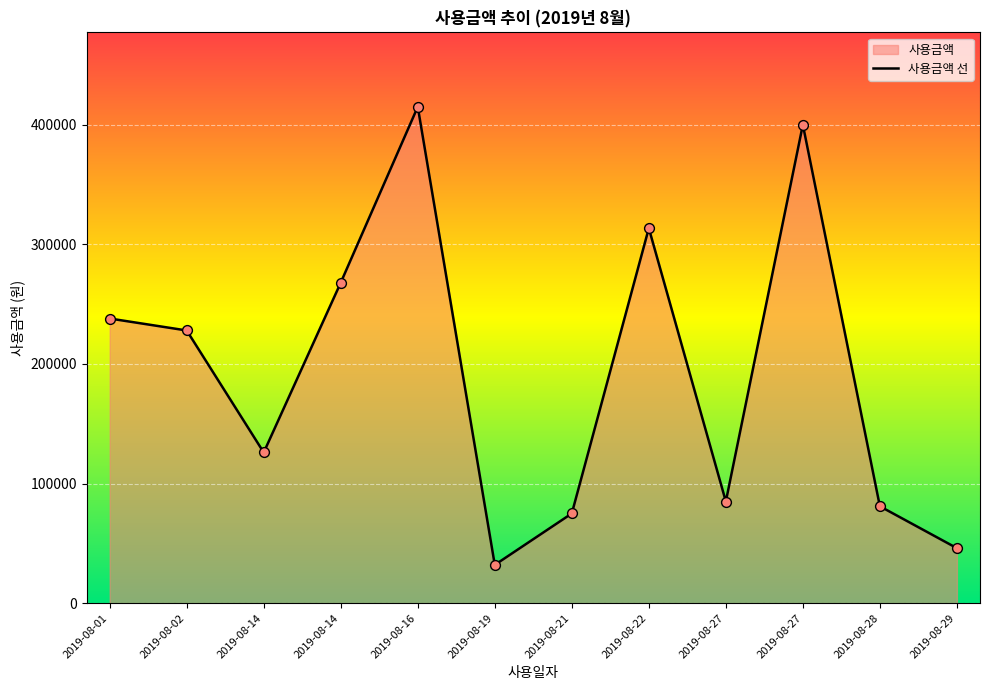

Between 2019-08-02 and 2019-08-29, which is larger?

2019-08-02